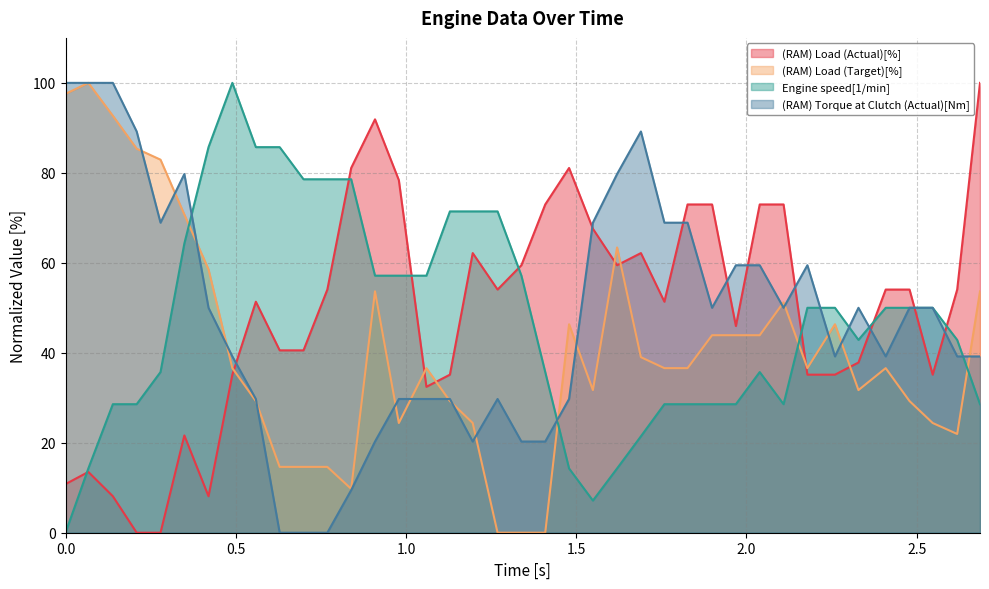

What is the label of the 25th point from the left?

1.69